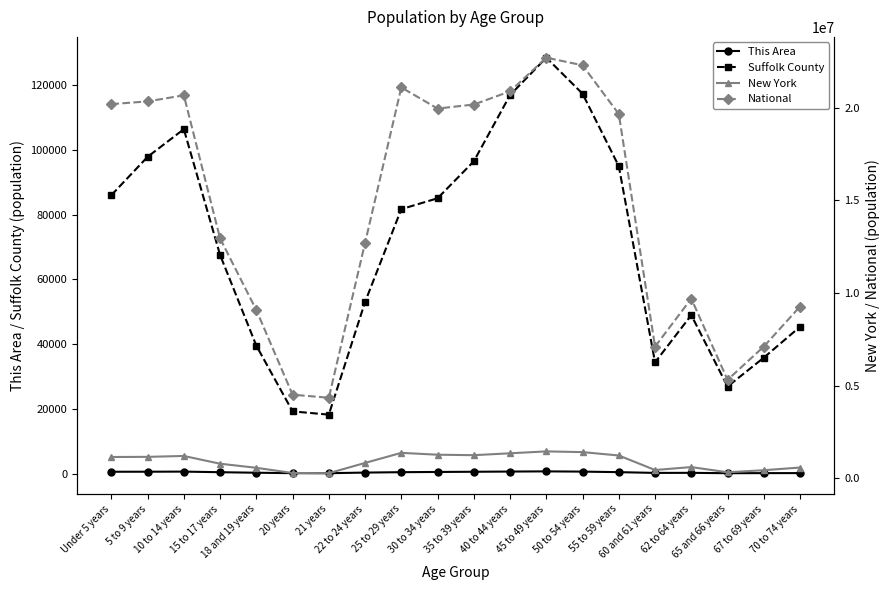

True or false: National and Suffolk County intersect in this chart.

False